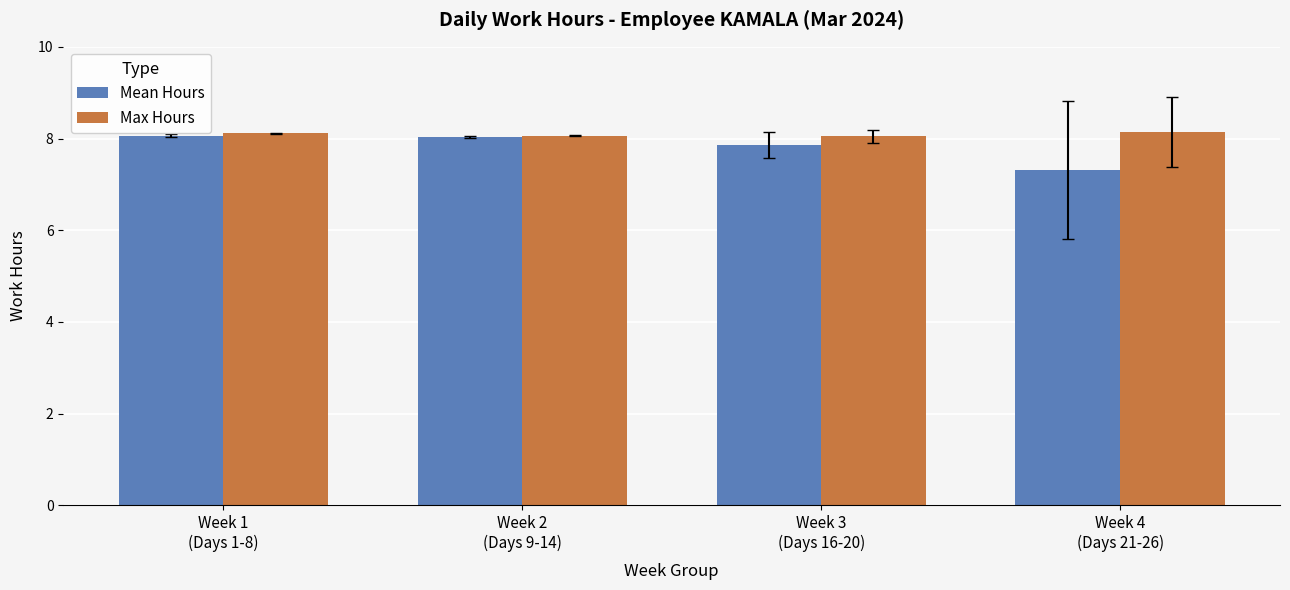

What is the value of the Max Hours bar at the 2nd from the left?

8.1